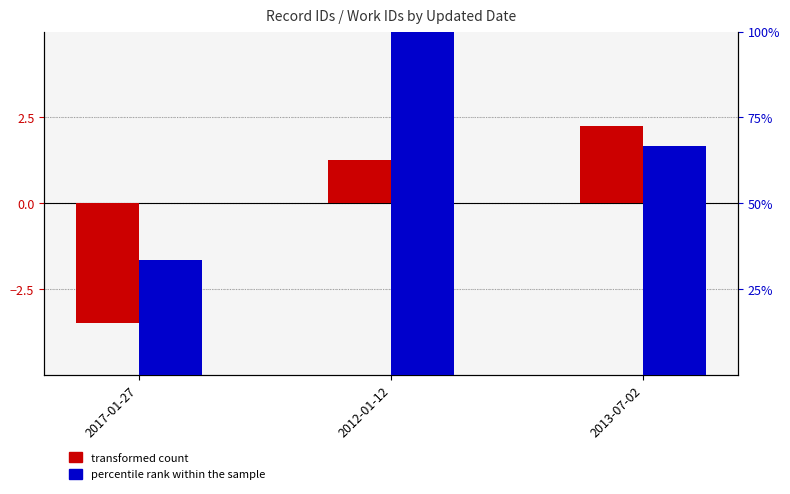

Reading left to right, transcribe all the data shown in this chart.

transformed count: -3.5	1.3	2.2
percentile rank within the sample: 33.3	100.0	66.7